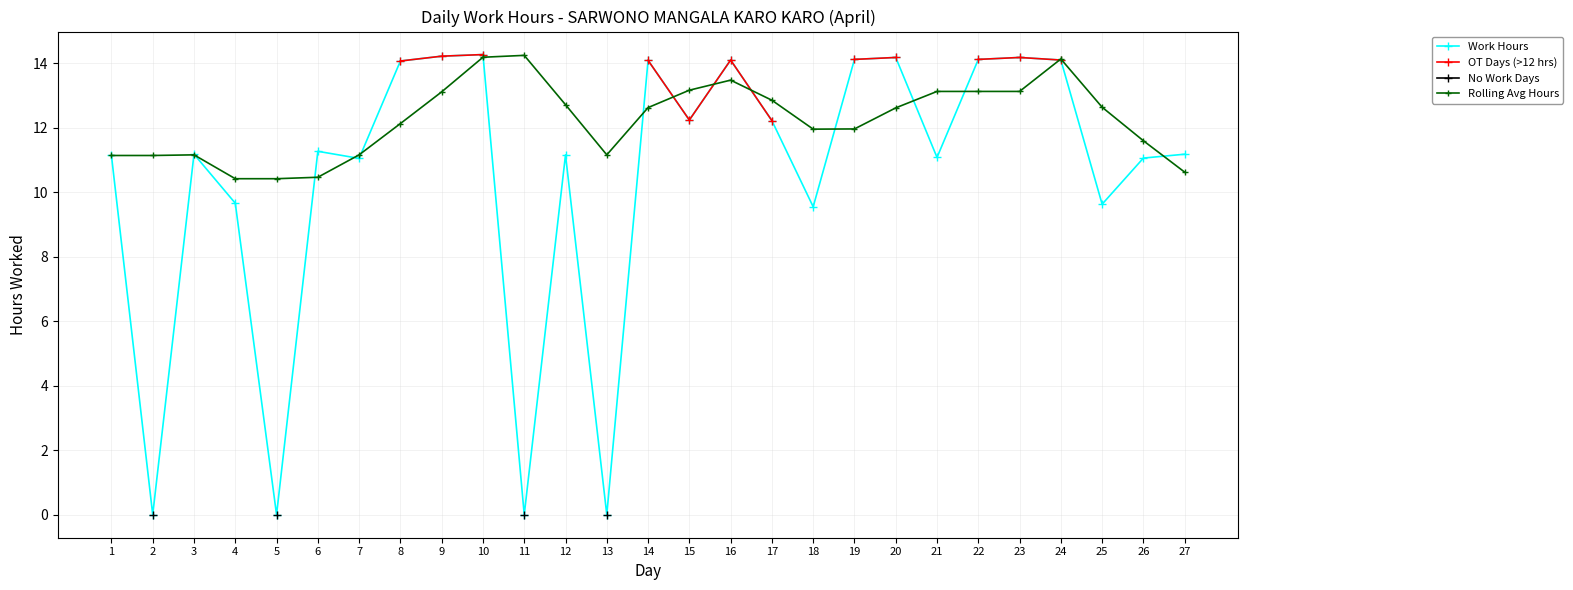

At which category does OT Days (>12 hrs) reach its first local valley?

15